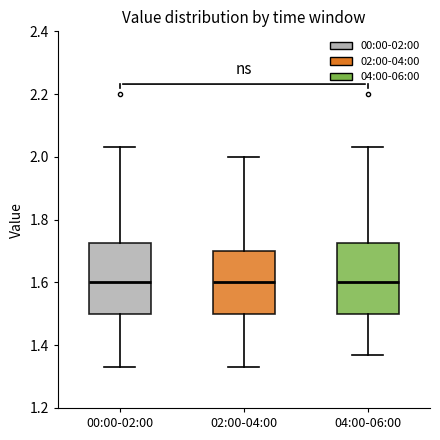

Reading left to right, read every box against the y-axis: the position of its median line, the range the box covers, and the ends of its whiskers. The values are not printed on the chart, so give them approximately, as read against the axis.

00:00-02:00: median 1.60, box 1.50 to 1.72, whiskers 1.34 to 2.04
02:00-04:00: median 1.60, box 1.50 to 1.70, whiskers 1.34 to 2.00
04:00-06:00: median 1.60, box 1.50 to 1.72, whiskers 1.38 to 2.04